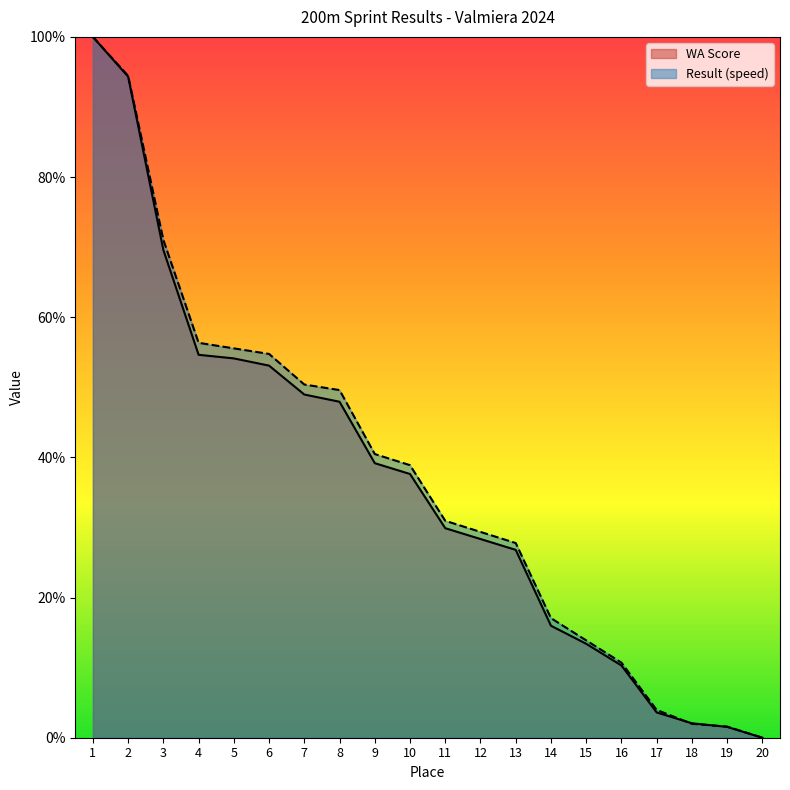

At which category does the chart reach its minimum across all series?

20